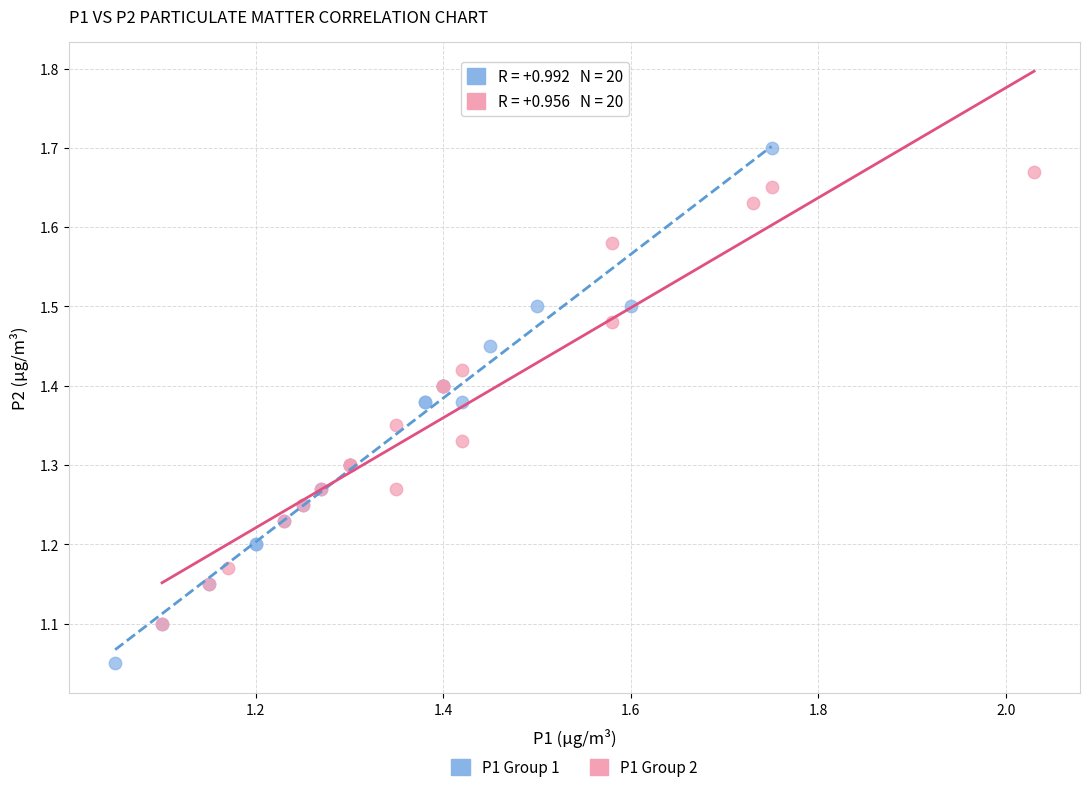

Which series has the largest Y range (max minus min)?

P1 Group 1